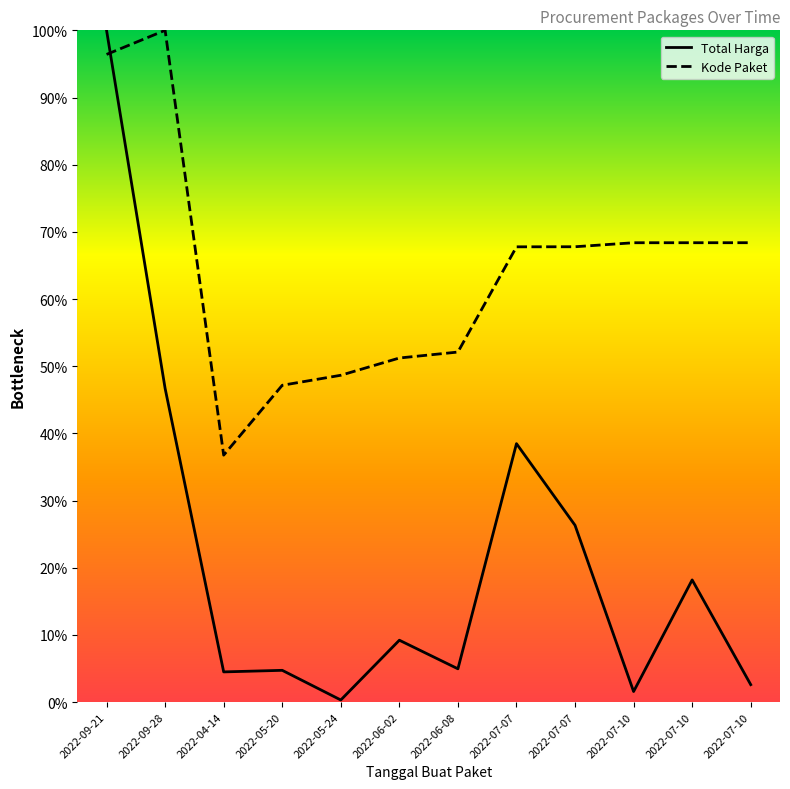

What is the label of the 5th point from the right?

2022-07-07